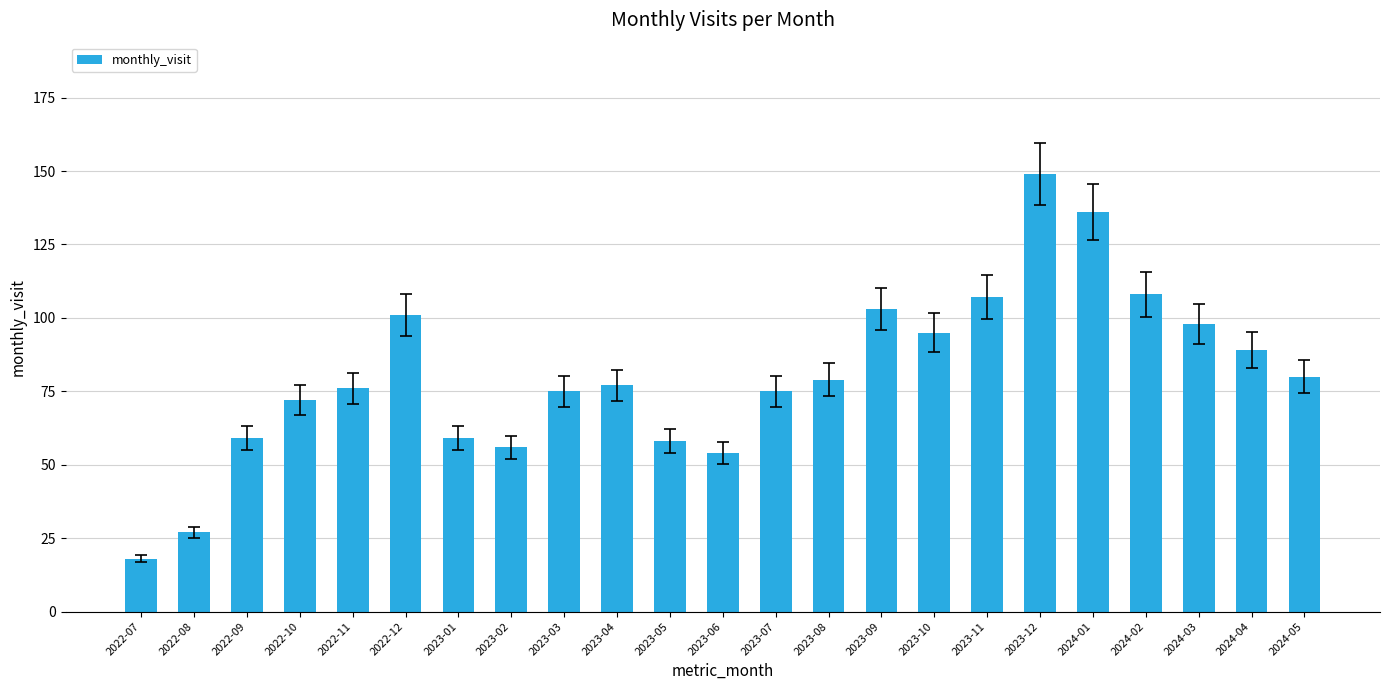

Read the value at 2023-01.

59